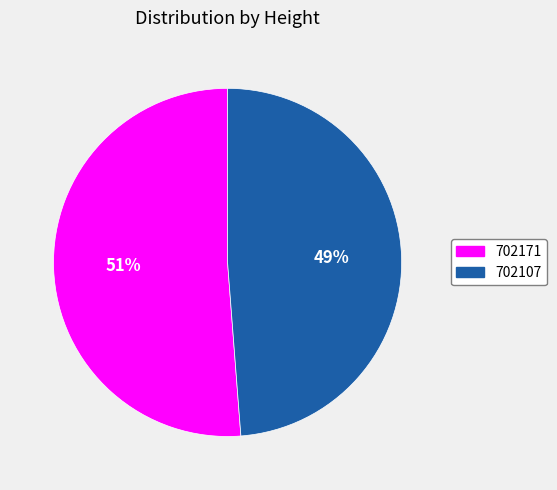

To the nearest percent, what portion does 702171 represent?

51%